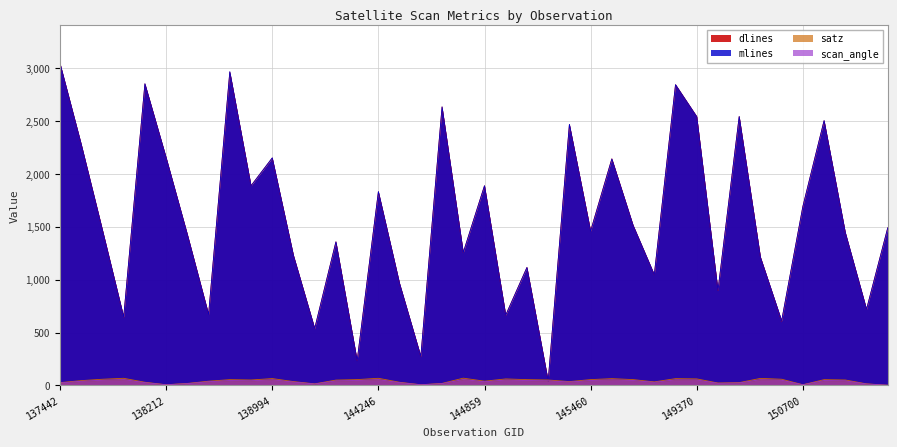

How many lines are shown in the chart?

4